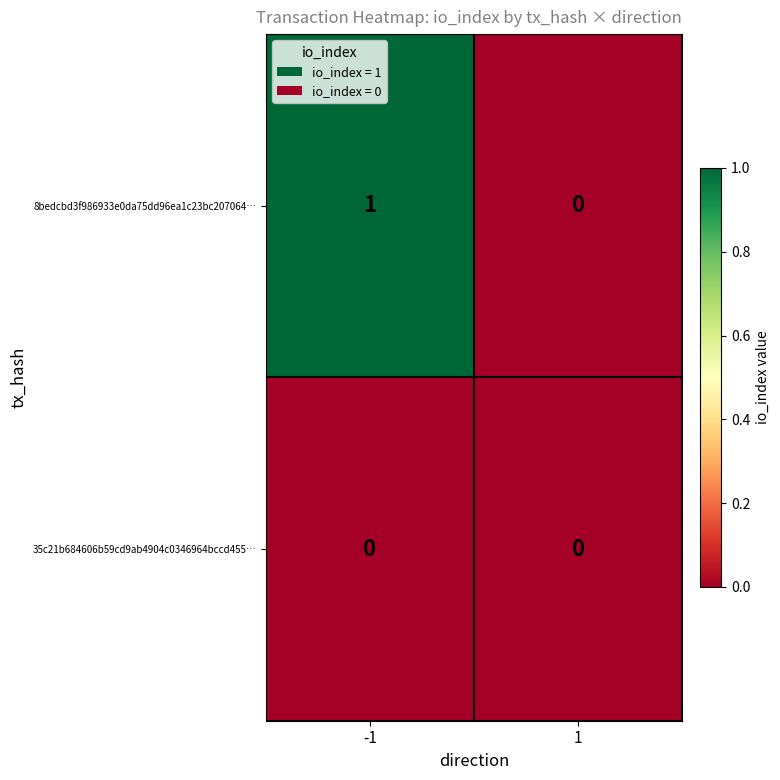

Which label corresponds to the largest value in the chart?

-1